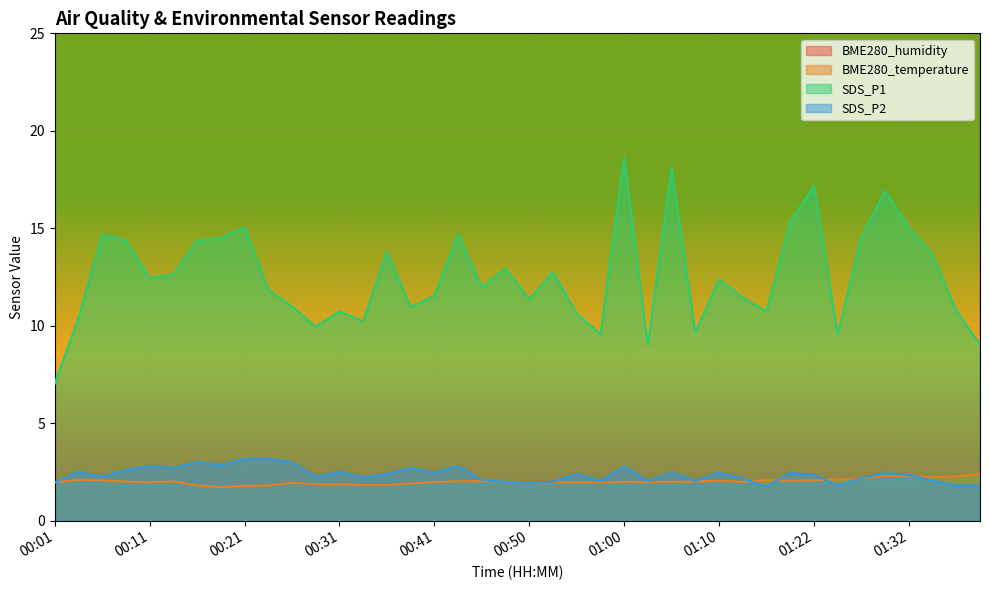

What is the approximate value of SDS_P2 at 00:33?

2.2